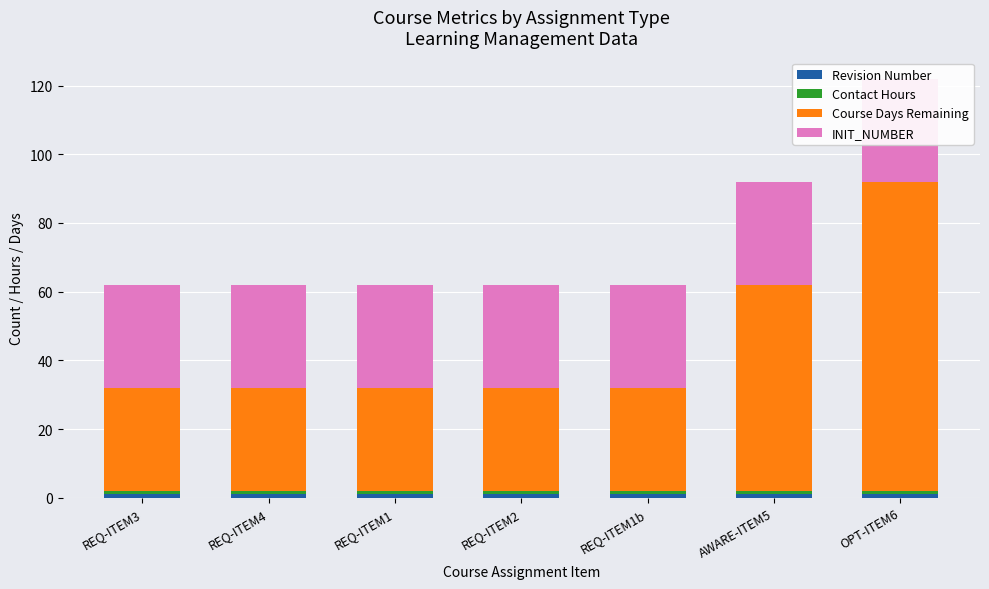

List the labels in order of Course Days Remaining value, smallest first.

REQ-ITEM3, REQ-ITEM4, REQ-ITEM1, REQ-ITEM2, REQ-ITEM1b, AWARE-ITEM5, OPT-ITEM6